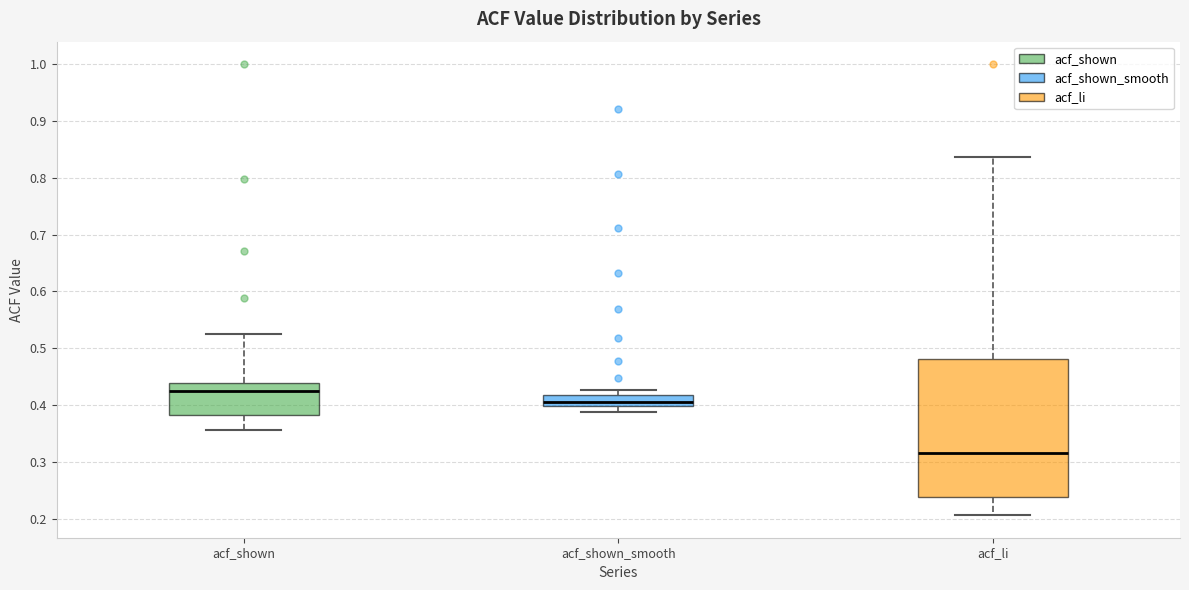

Where is the lower edge of the box for acf_li on the y-axis? The values are not printed on the chart, so give them approximately, as read against the axis.

0.24